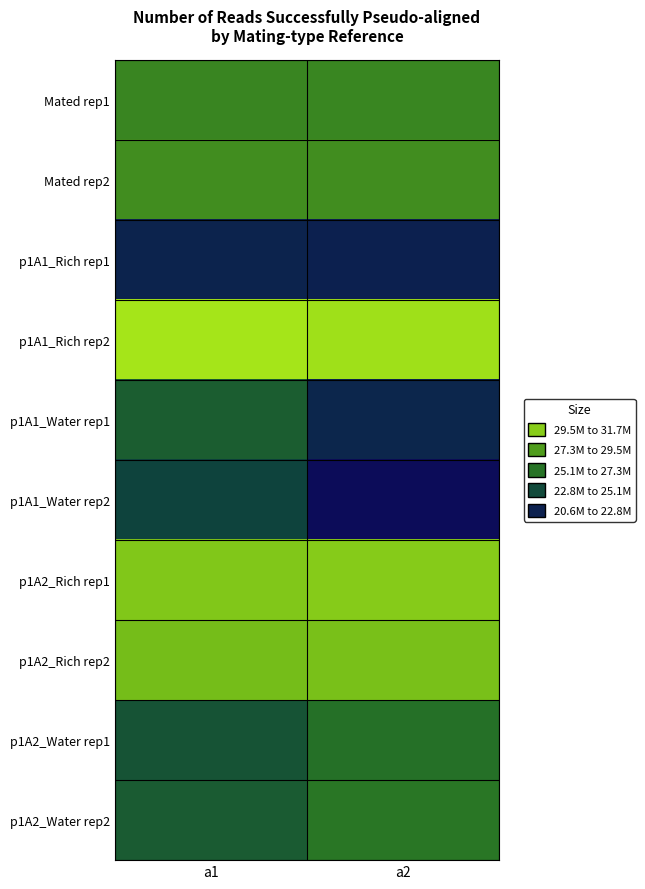

Reading left to right, list all the values displayed in this chart.

Mated rep1: a1=27260962	a2=27278529
Mated rep2: a1=27677219	a2=27665124
p1A1_Rich rep1: a1=21959293	a2=21764964
p1A1_Rich rep2: a1=31799809	a2=31577707
p1A1_Water rep1: a1=25059258	a2=22074375
p1A1_Water rep2: a1=23667279	a2=20656817
p1A2_Rich rep1: a1=30488691	a2=30637194
p1A2_Rich rep2: a1=30022733	a2=30172651
p1A2_Water rep1: a1=24540110	a2=26099482
p1A2_Water rep2: a1=24926284	a2=26416791